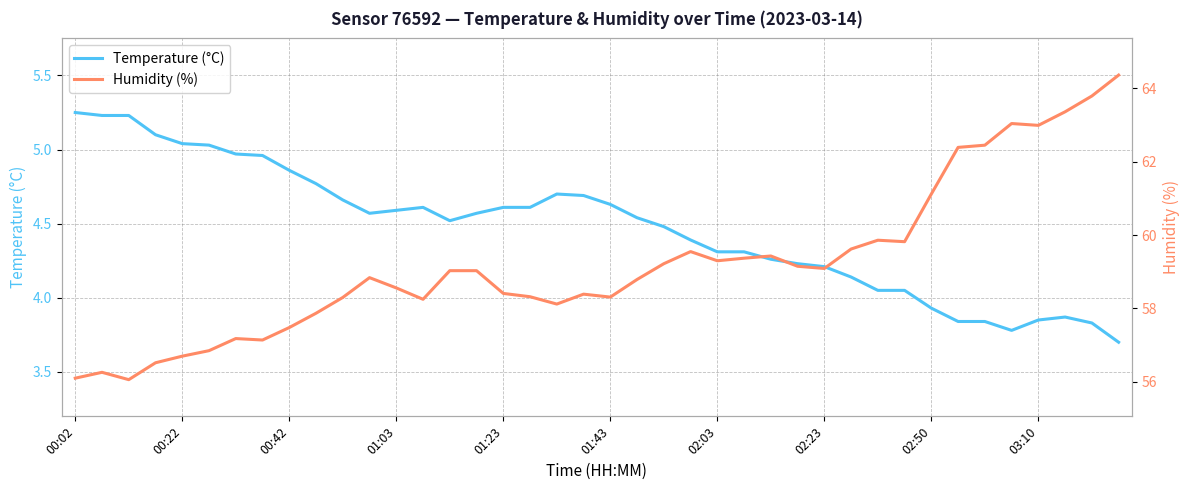

How many data points in Temperature (°C) are less than 4?

8